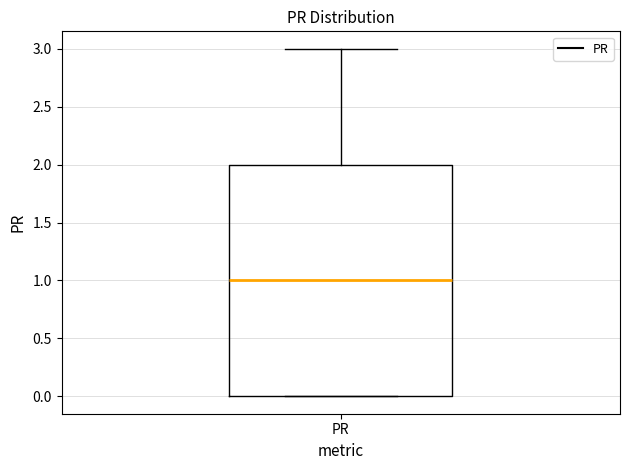

Where does the median line of the box for PR sit on the y-axis? The values are not printed on the chart, so give them approximately, as read against the axis.

1